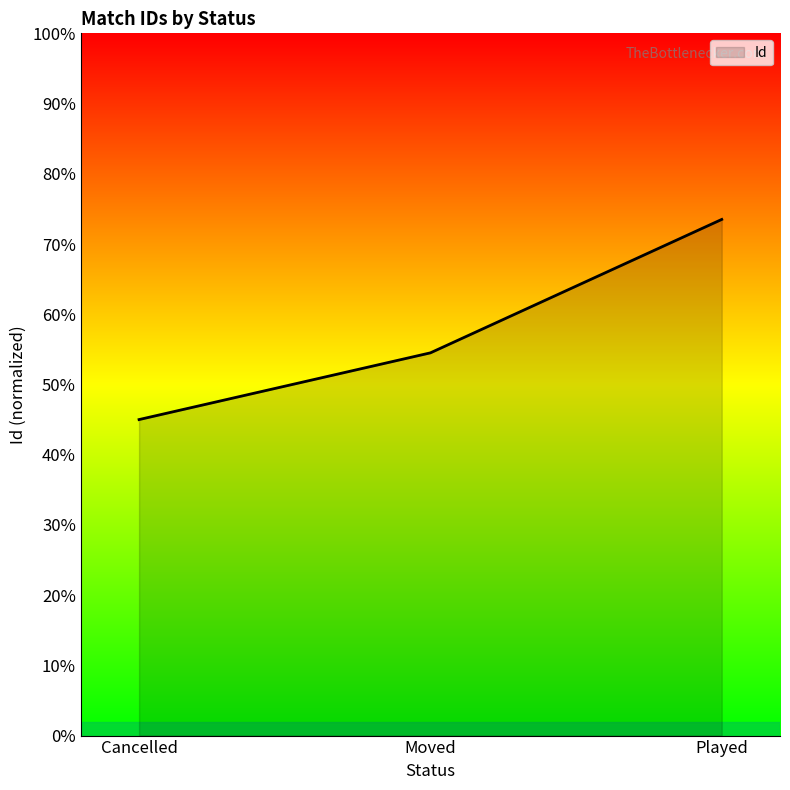

Reading left to right, transcribe all the data shown in this chart.

45.0	54.5	73.5